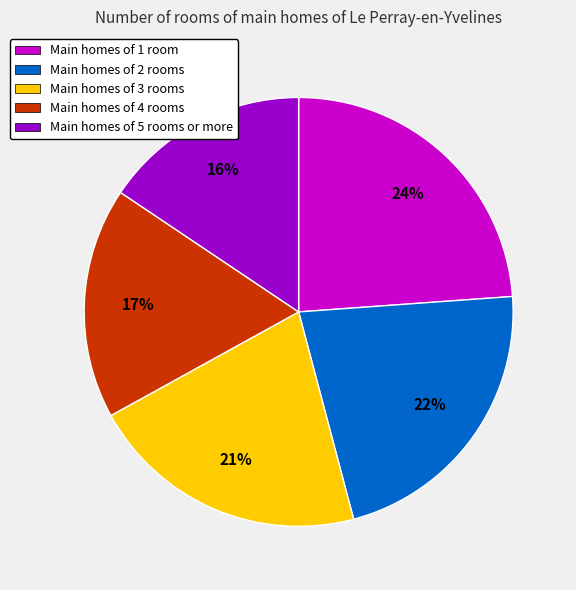

How many slices are in this pie chart?

5